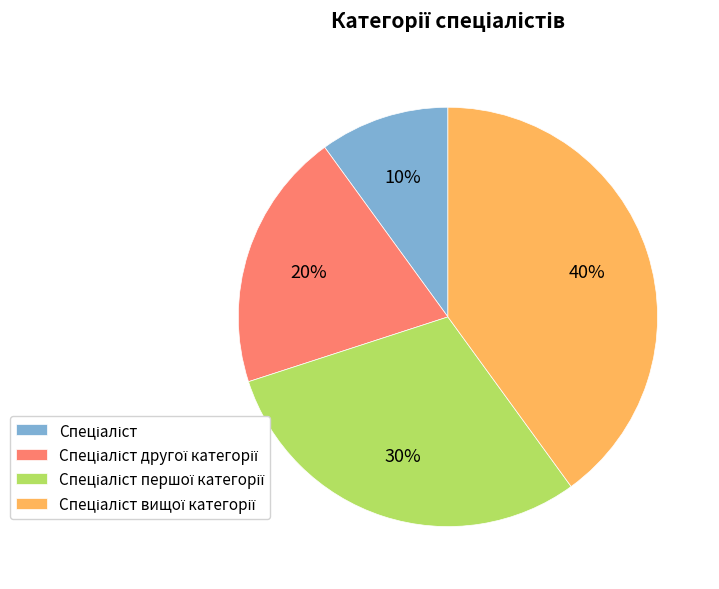

Is there a majority slice in this chart?

No